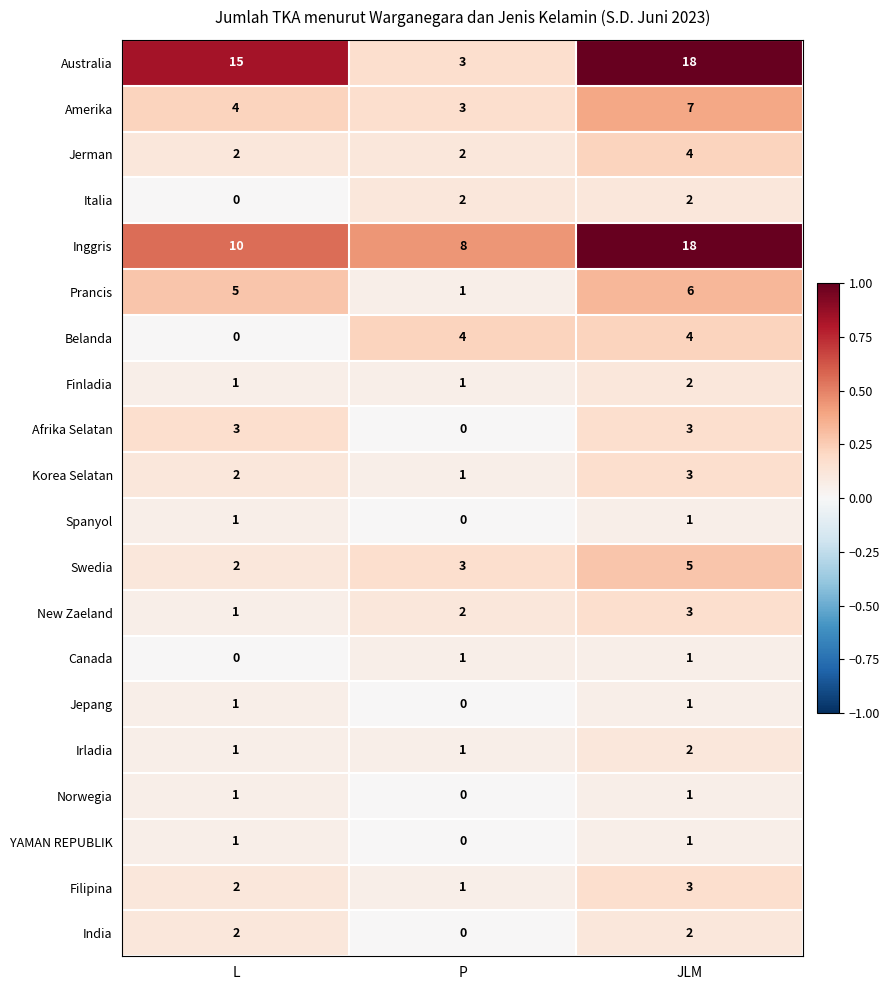

What is the total value across all series at L?

54